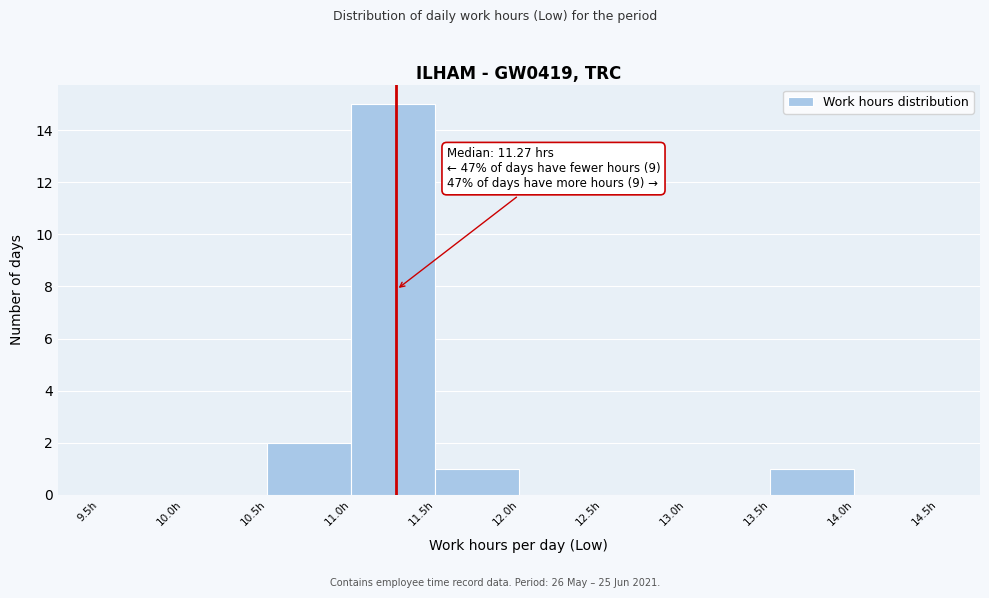

Over which range of the x-axis is the bar tallest?

11.0 to 11.5